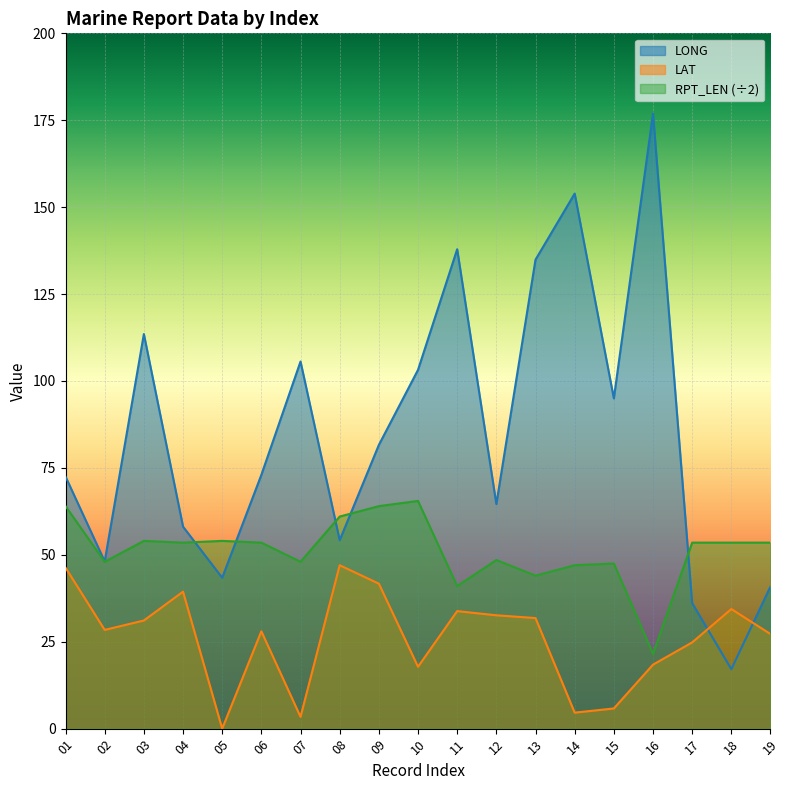

Rank the categories by LONG value from lowest to highest.

18, 17, 19, 05, 02, 08, 04, 12, 01, 06, 09, 15, 10, 07, 03, 13, 11, 14, 16